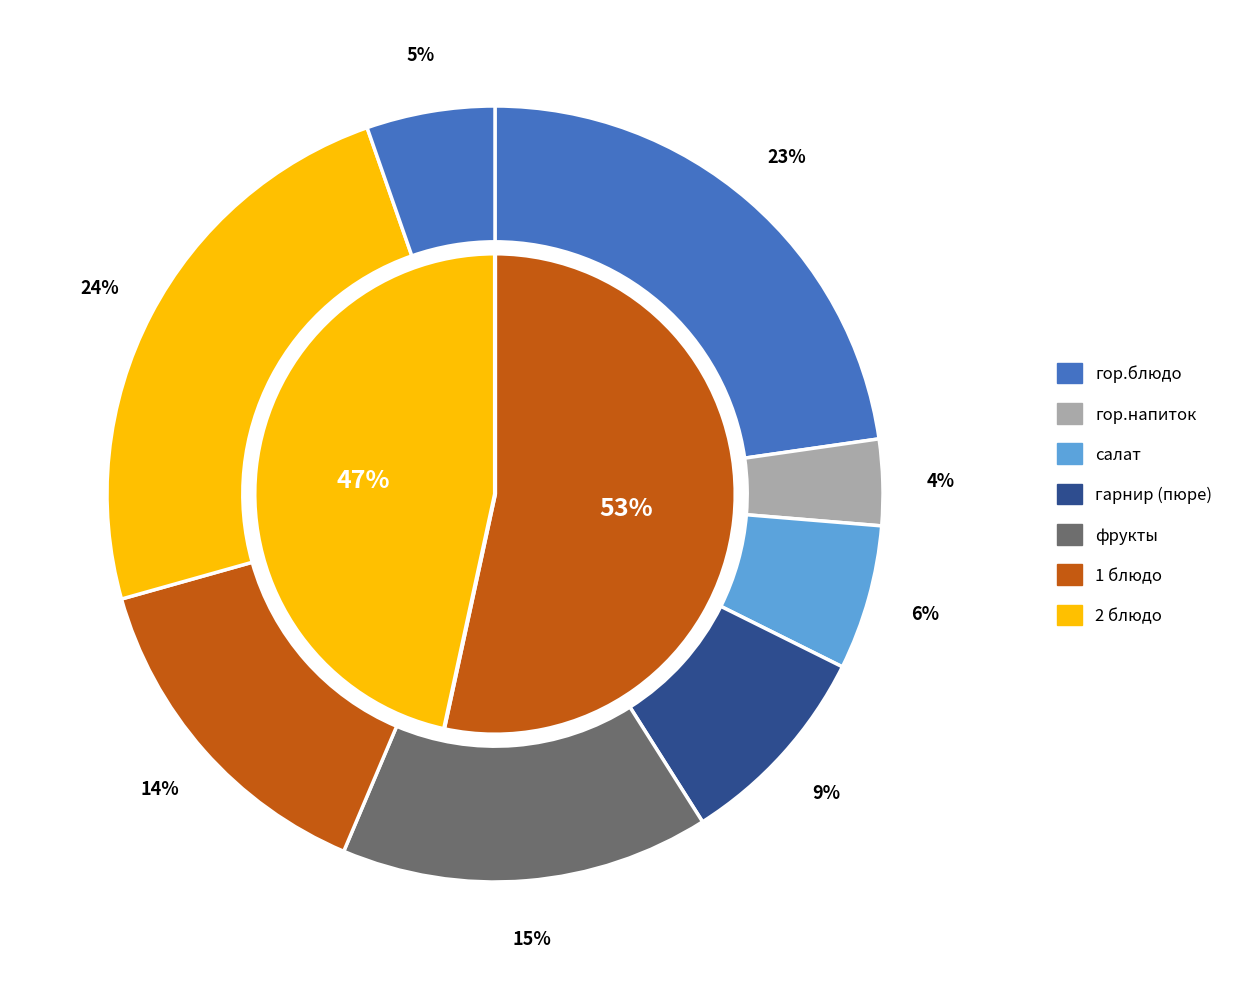

How many segments does this pie chart have?

8